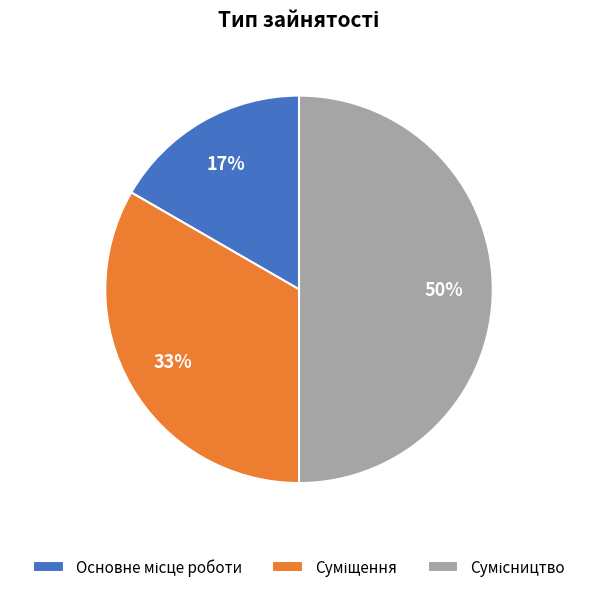

To the nearest percent, what is the difference between the largest and smallest slice percentages?

33%